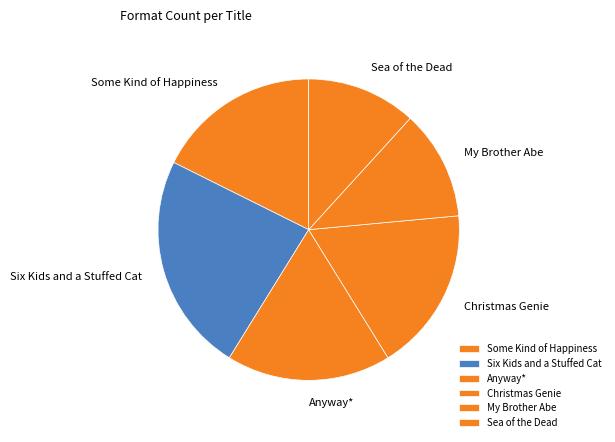

Count the number of slices in the pie.

6